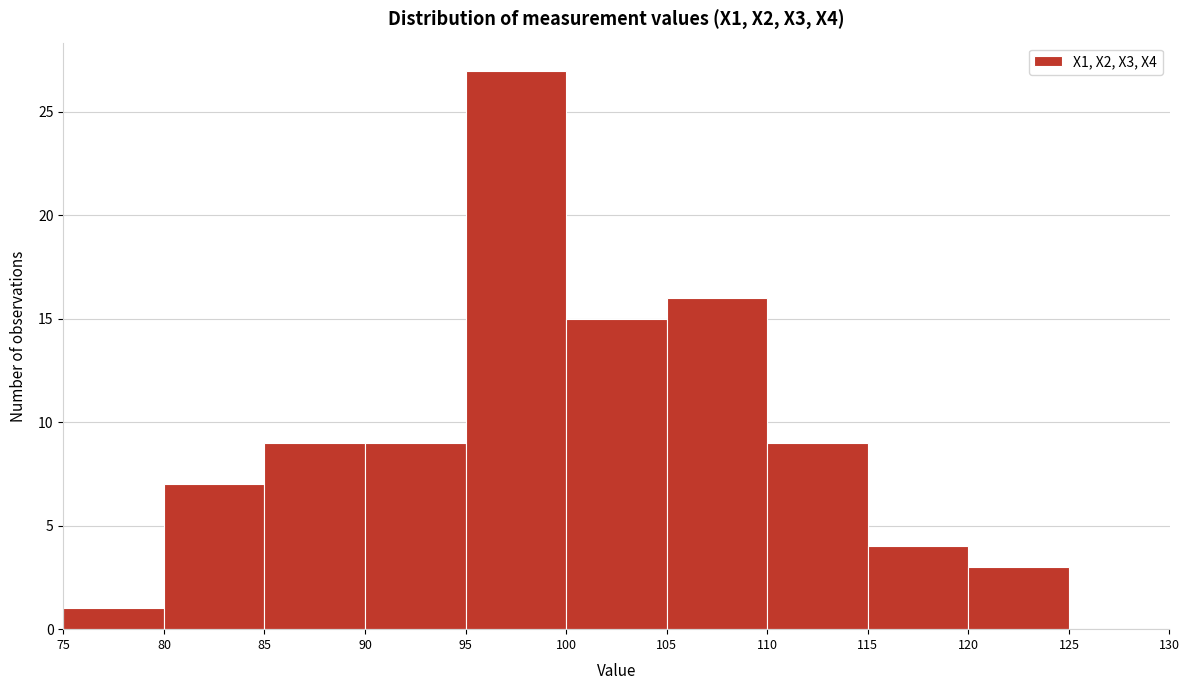

Reading left to right, list every bar in this chart as the range it spans on the x-axis followed by its height. The values are not printed on the chart, so give them approximately, as read against the axis.

75 to 80: 1
80 to 85: 7
85 to 90: 9
90 to 95: 9
95 to 100: 27
100 to 105: 15
105 to 110: 16
110 to 115: 9
115 to 120: 4
120 to 125: 3
125 to 130: 0